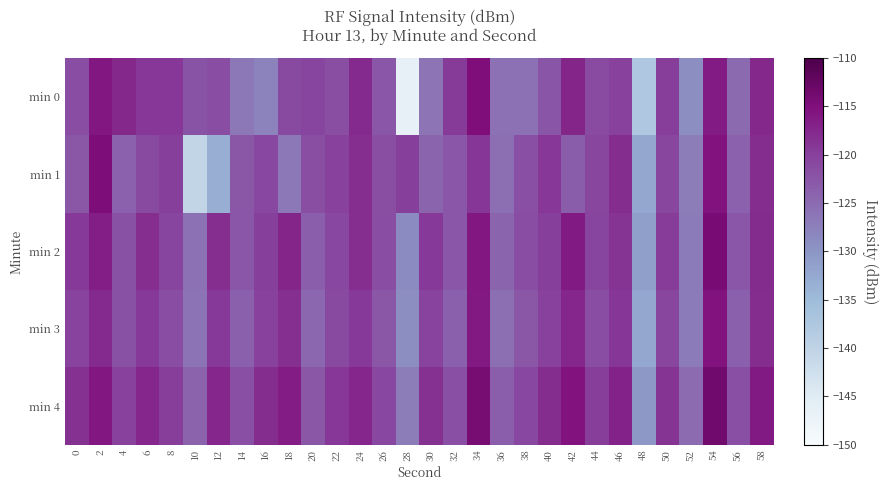

Reading left to right, what are all the values shown in this chart?

min 0: 0=-121.7	2=-115.8	4=-117.6	6=-119.1	8=-119.2	10=-122.3	12=-121.6	14=-126.7	16=-127.7	18=-121.2	20=-120.6	22=-121.5	24=-117.7	26=-122.6	28=-146.6	30=-126.1	32=-119.5	34=-114.9	36=-125.8	38=-125.8	40=-122.4	42=-117.2	44=-121.3	46=-120.1	48=-137.6	50=-119.8	52=-128.9	54=-116.3	56=-124.9	58=-117.6
min 1: 0=-122.8	2=-114.7	4=-123.9	6=-121.2	8=-120.0	10=-140.4	12=-133.3	14=-122.8	16=-120.9	18=-126.7	20=-121.5	22=-120.1	24=-118.2	26=-121.5	28=-119.9	30=-124.3	32=-122.7	34=-119.0	36=-125.4	38=-121.8	40=-119.1	42=-123.4	44=-120.8	46=-118.1	48=-132.4	50=-120.8	52=-127.1	54=-115.4	56=-123.8	58=-118.1
min 2: 0=-119.2	2=-116.6	4=-121.9	6=-118.2	8=-120.6	10=-125.9	12=-118.2	14=-122.6	16=-119.9	18=-117.2	20=-123.6	22=-120.9	24=-118.2	26=-121.6	28=-128.9	30=-119.2	32=-122.6	34=-115.9	36=-124.2	38=-121.6	40=-119.9	42=-116.2	44=-120.6	46=-118.9	48=-131.2	50=-119.6	52=-126.9	54=-114.2	56=-122.6	58=-117.9
min 3: 0=-120.3	2=-117.7	4=-122.0	6=-119.3	8=-121.7	10=-126.0	12=-119.3	14=-123.7	16=-120.0	18=-118.3	20=-124.7	22=-121.0	24=-119.3	26=-122.7	28=-129.0	30=-120.3	32=-123.7	34=-116.0	36=-125.3	38=-122.7	40=-120.0	42=-117.3	44=-121.7	46=-119.0	48=-132.3	50=-120.7	52=-127.0	54=-115.3	56=-123.7	58=-118.0
min 4: 0=-118.5	2=-115.8	4=-120.1	6=-117.5	8=-119.8	10=-124.1	12=-117.5	14=-121.8	16=-118.1	18=-116.5	20=-122.8	22=-119.1	24=-117.5	26=-120.8	28=-127.1	30=-118.5	32=-121.8	34=-114.1	36=-123.5	38=-120.8	40=-118.1	42=-115.5	44=-119.8	46=-117.1	48=-130.5	50=-118.8	52=-125.1	54=-113.5	56=-121.8	58=-116.1